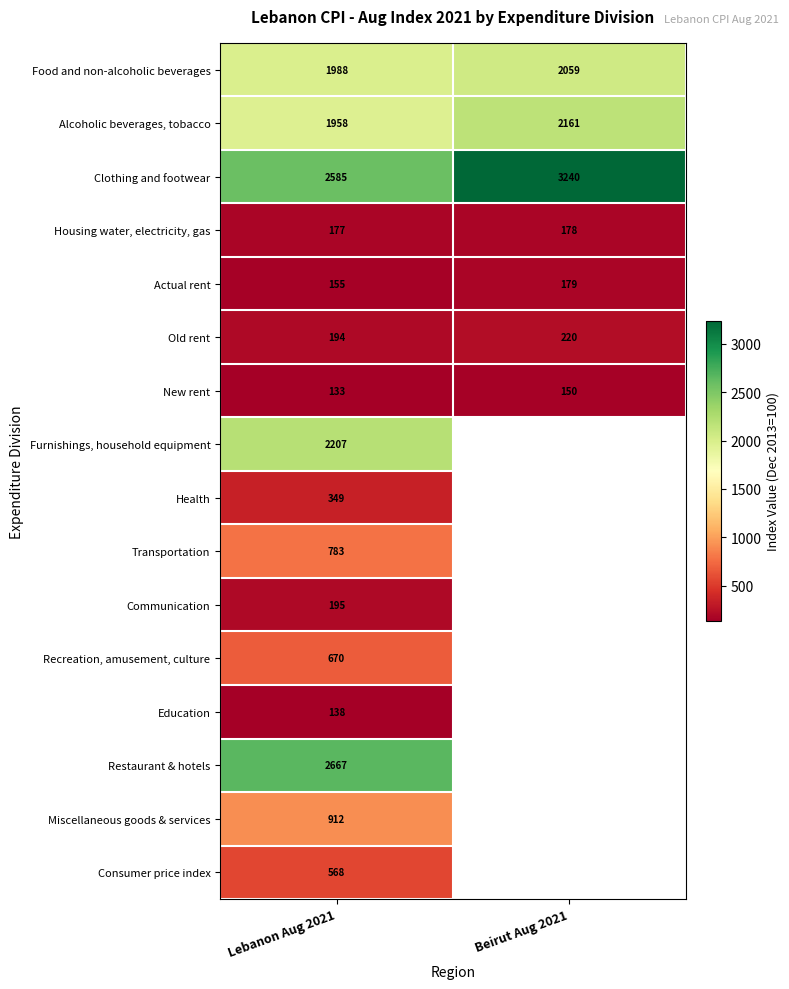

How many series are shown in this chart?

16